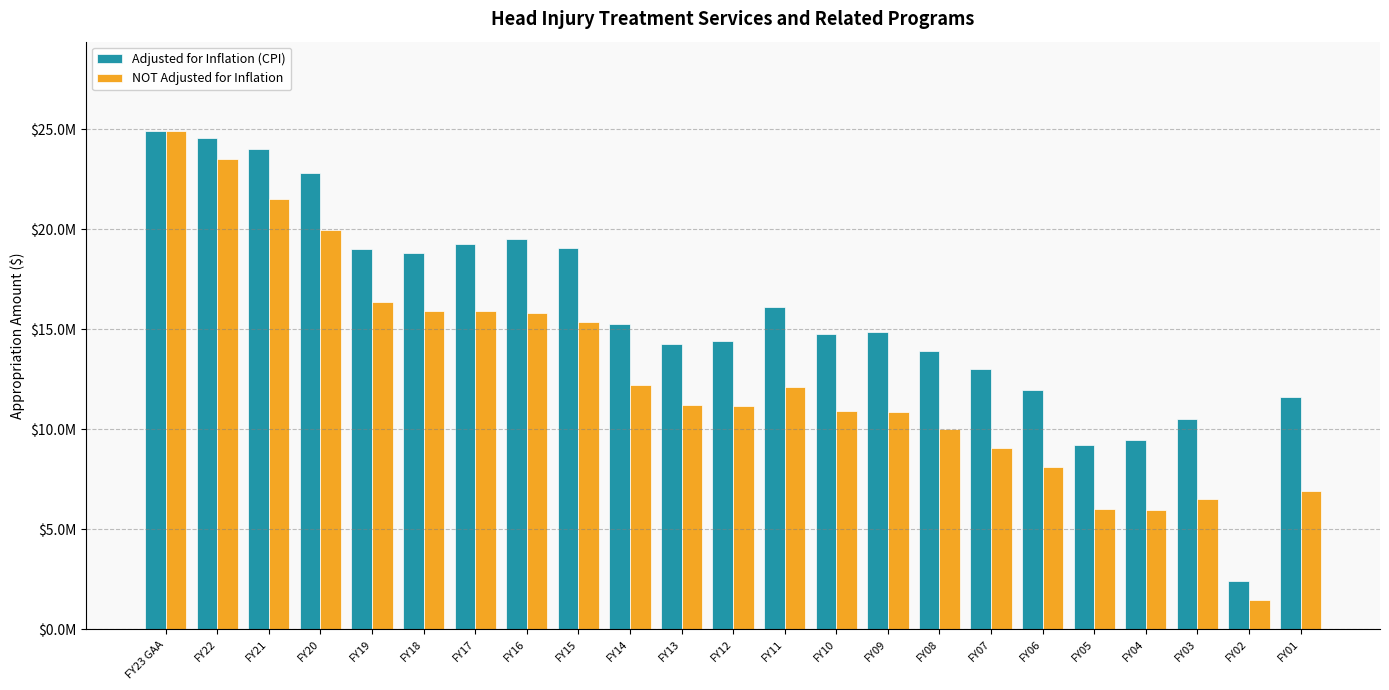

What is the highest value of the Adjusted for Inflation (CPI) series?

24888784